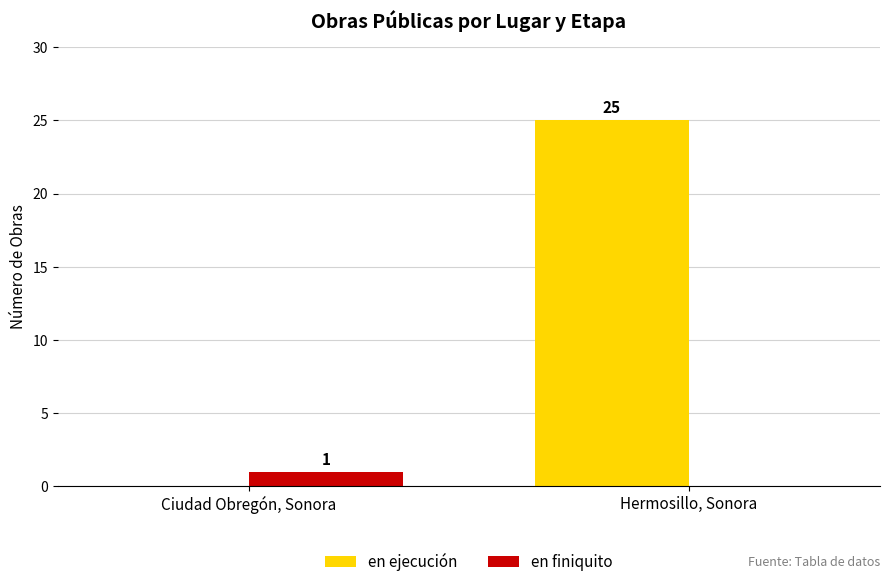

Which series has the widest spread of values?

en ejecución